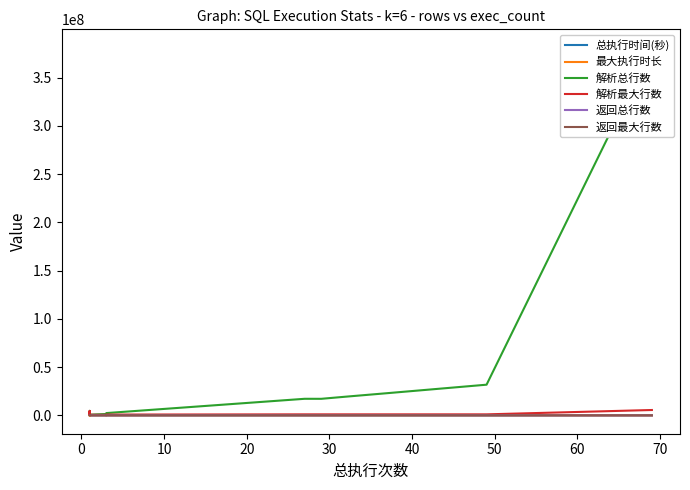

True or false: 解析最大行数 and 返回最大行数 intersect in this chart.

False